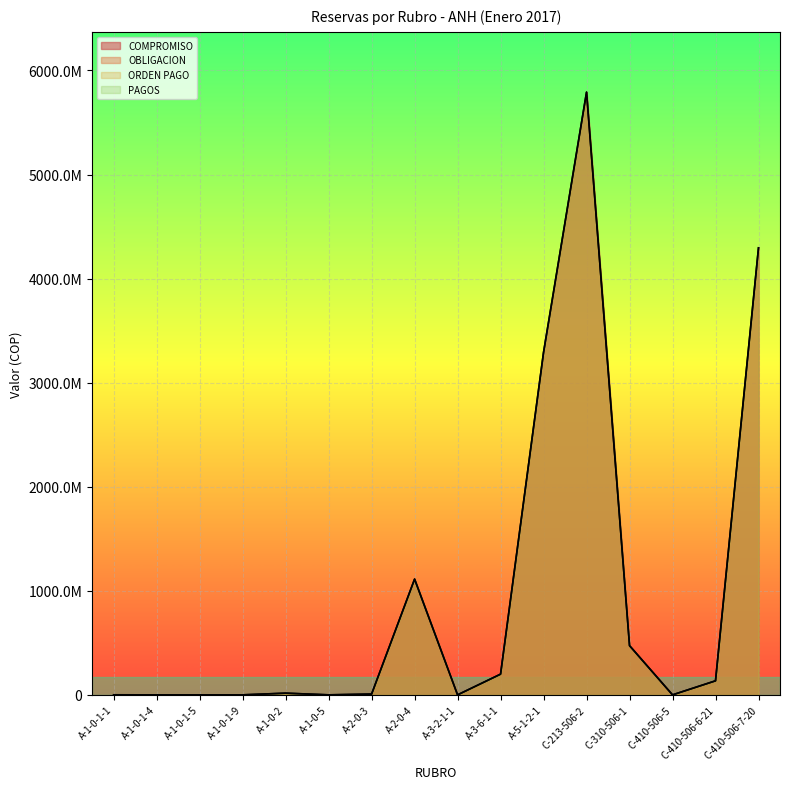

True or false: COMPROMISO has a value of 1112208920.6 at A-2-0-4.

True